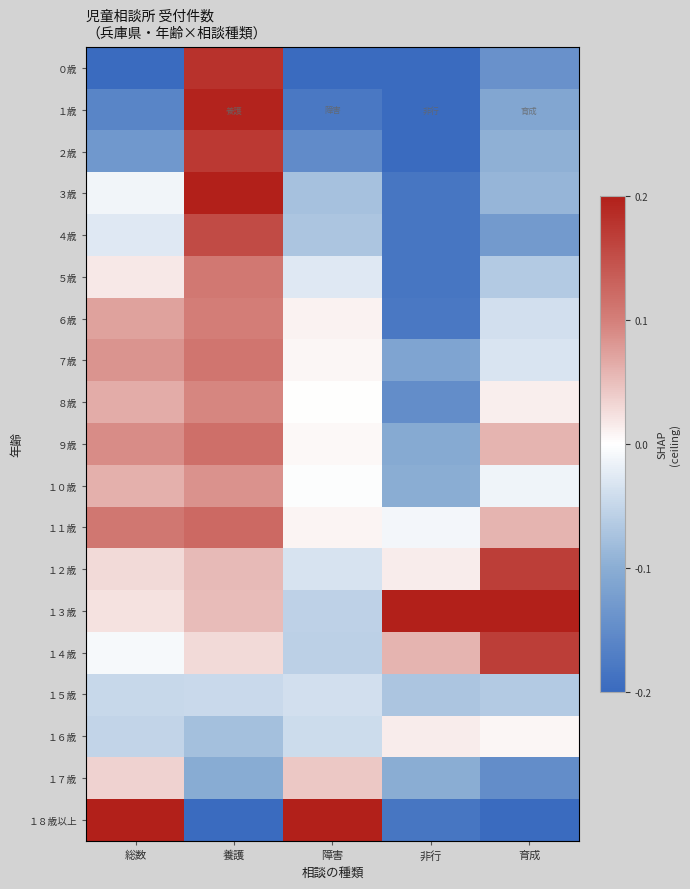

What is the total value across all series at 非行?

-9.4